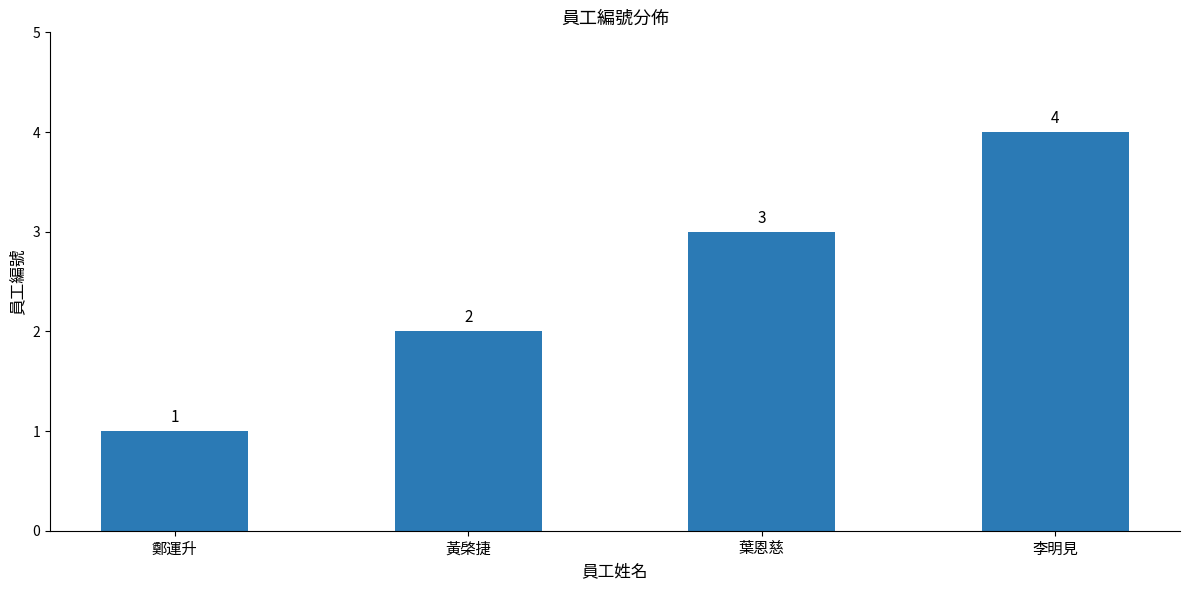

What is the sum of the values at 黃棨捷 and 葉恩慈?

5